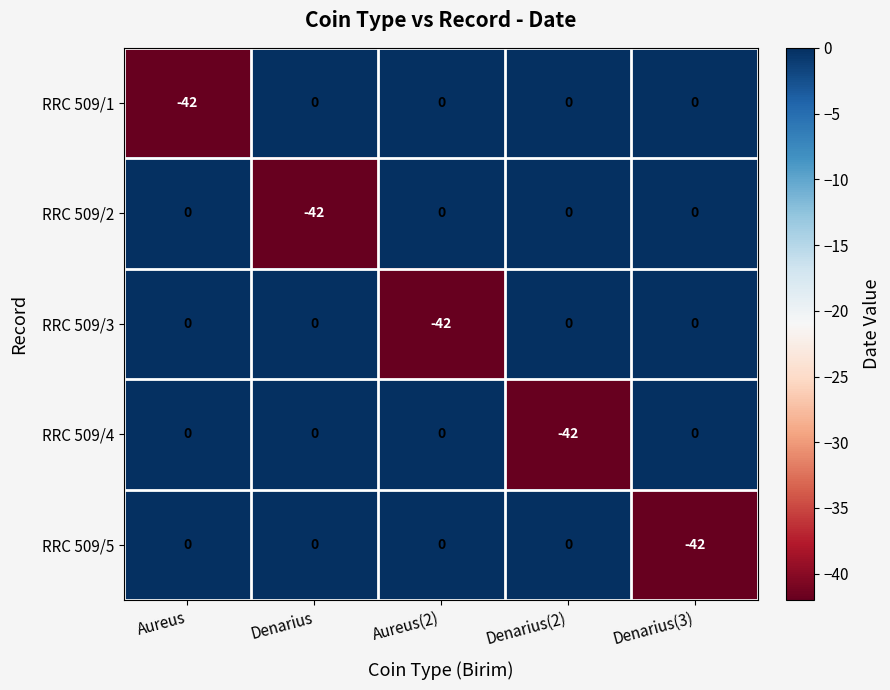

What is the difference between the maximum and minimum values in the RRC 509/4 series?

42